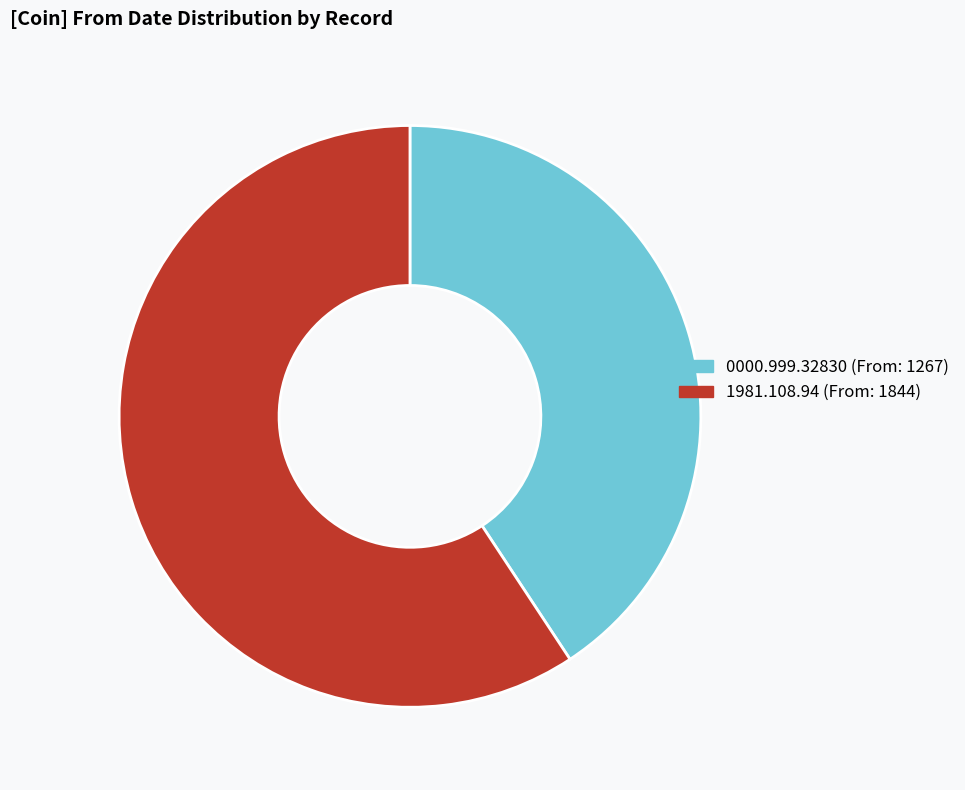

What is the ratio of the value at 1981.108.94 to the value at 0000.999.32830?

1.5